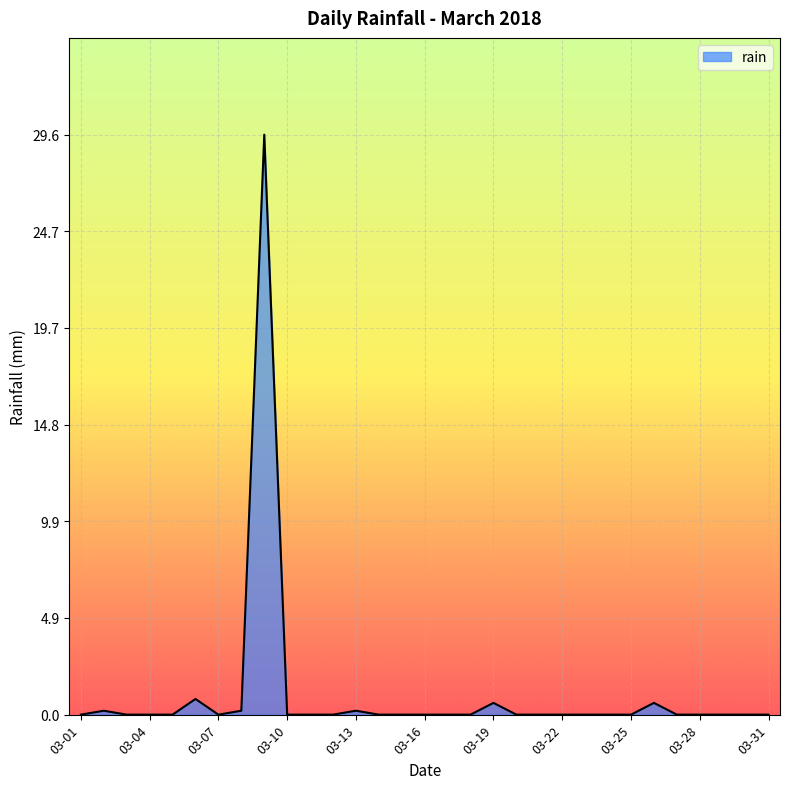

What is the greatest value displayed?

29.6